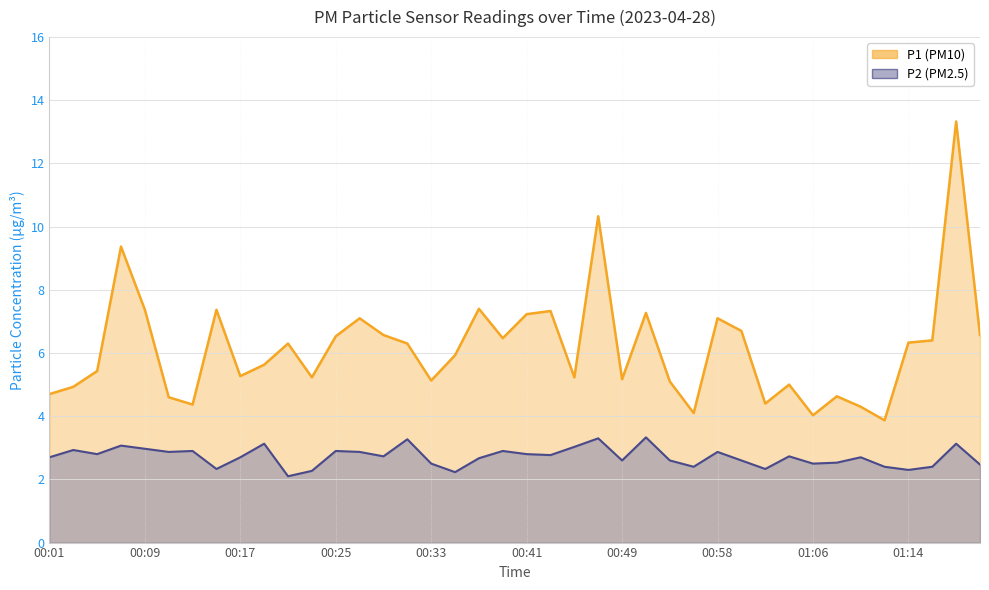

Which series changed the most between 27 and 36?

P1 (line)